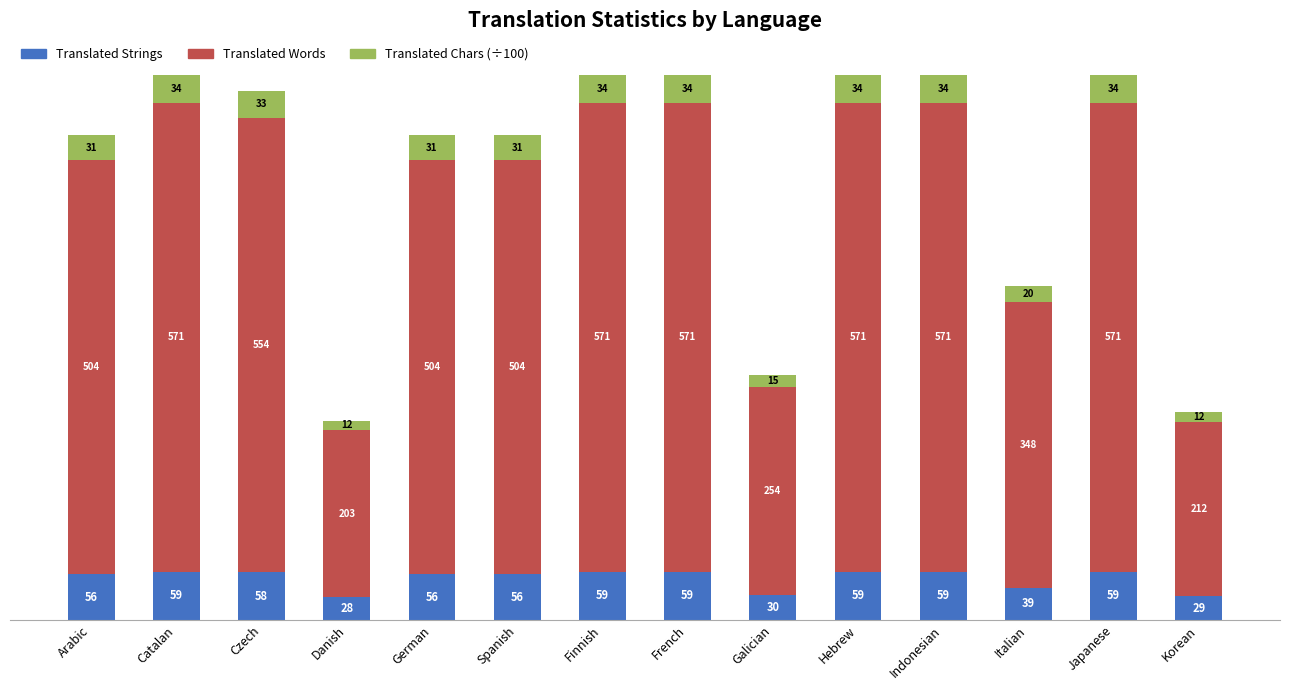

At which label is Translated Strings closest to 43?

Italian